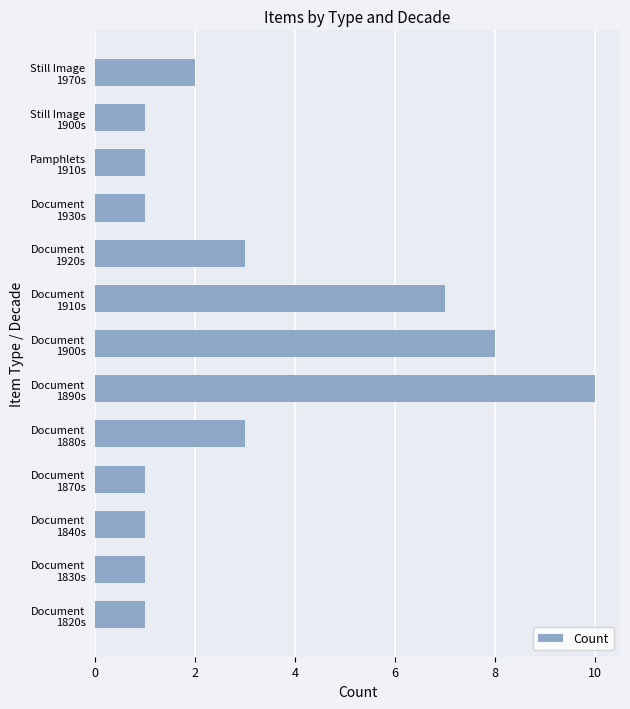

What is the greatest value displayed?

10